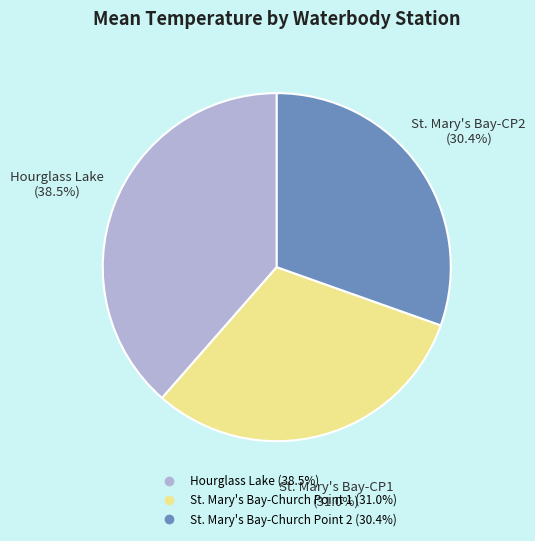

Does any single category account for the majority?

No